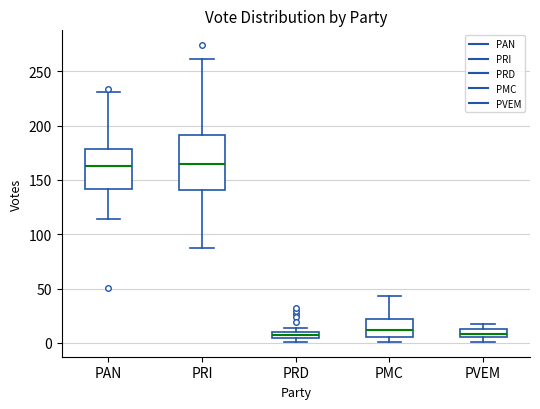

Where does the lower whisker of the box for PRI end on the y-axis? The values are not printed on the chart, so give them approximately, as read against the axis.

85